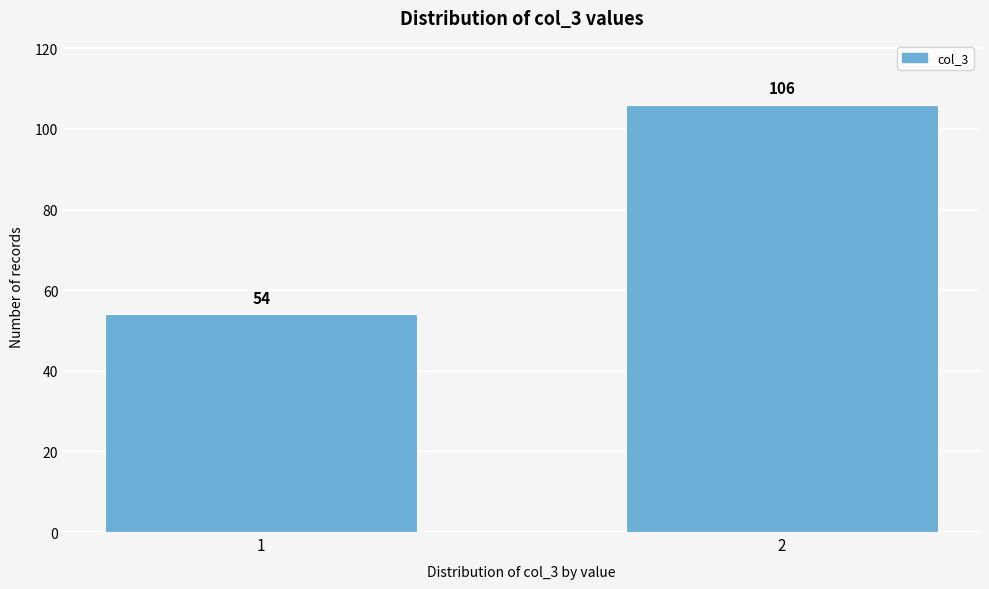

Reading left to right, extract all data points from this chart.

54	106